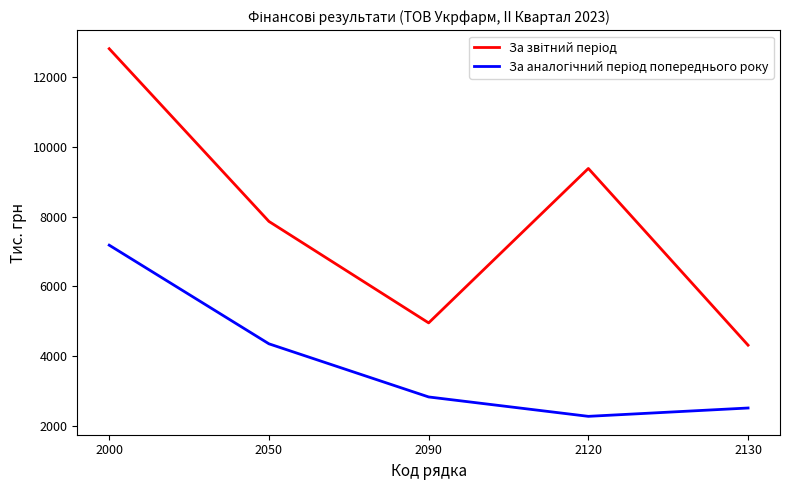

What is the difference between the highest and lowest values at 2130?

1802